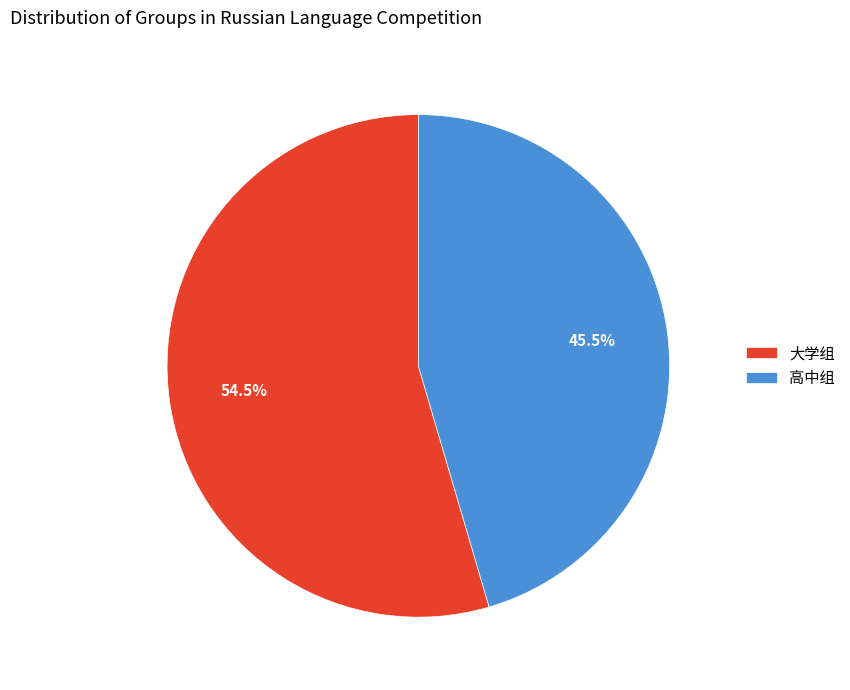

Count the number of slices in the pie.

2